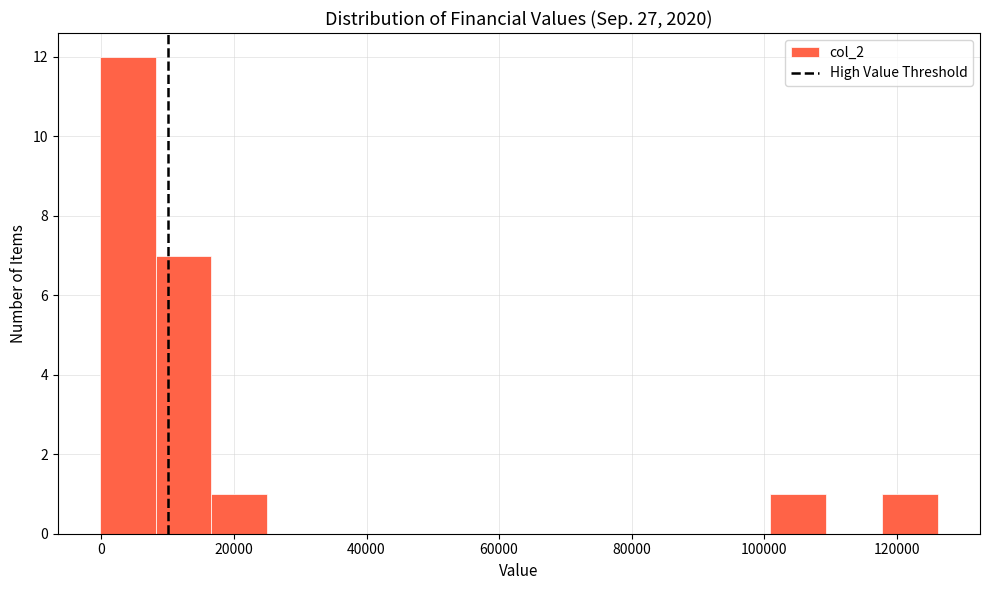

Reading left to right, list every bar in this chart as the range it spans on the x-axis followed by its height. Neither the bar edges nor the heights are printed on the chart, so give them approximately, as read against the axes.

0 to 8000: 12
8000 to 16000: 7
16000 to 26000: 1
26000 to 34000: 0
34000 to 42000: 0
42000 to 50000: 0
50000 to 58000: 0
58000 to 68000: 0
68000 to 76000: 0
76000 to 84000: 0
84000 to 92000: 0
92000 to 100000: 0
100000 to 110000: 1
110000 to 118000: 0
118000 to 126000: 1